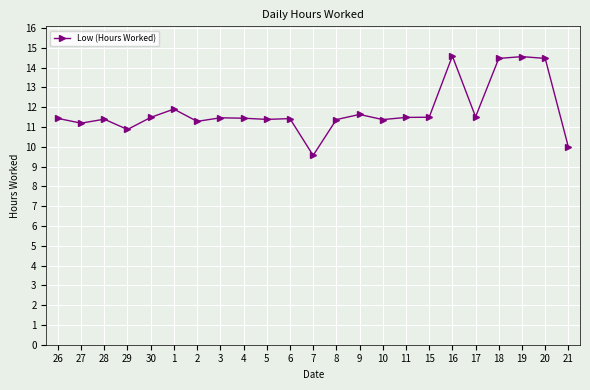

What is the ratio of the value at 19 to the value at 29?

1.3